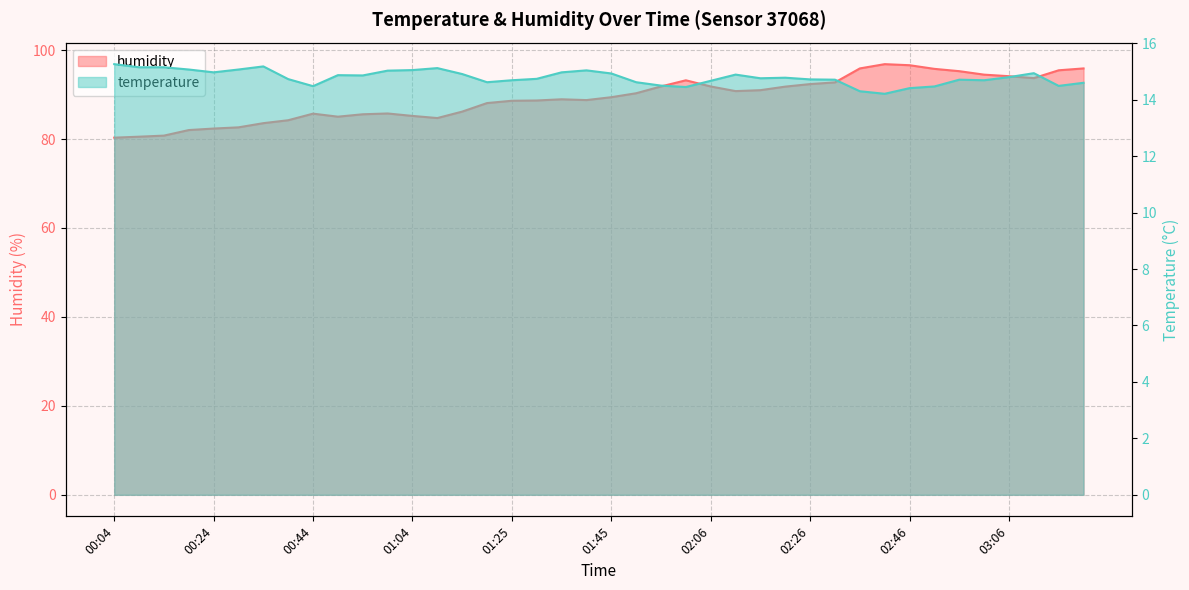

The humidity series shows 90.3 at 01:50. True or false?

True